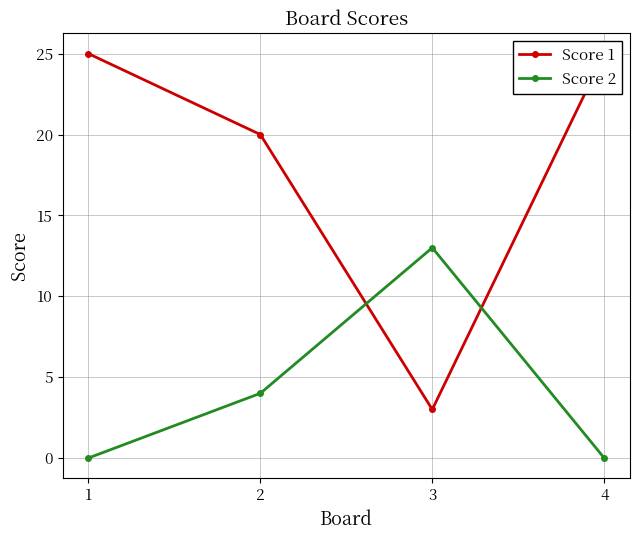

What is the average value of the Score 1 series?

18